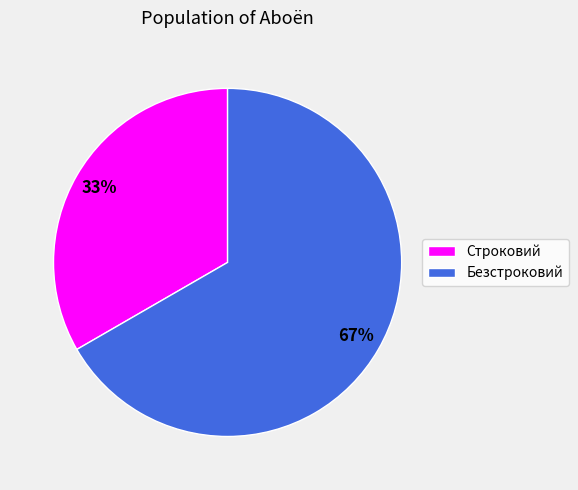

To the nearest percent, what is the average slice percentage?

50%